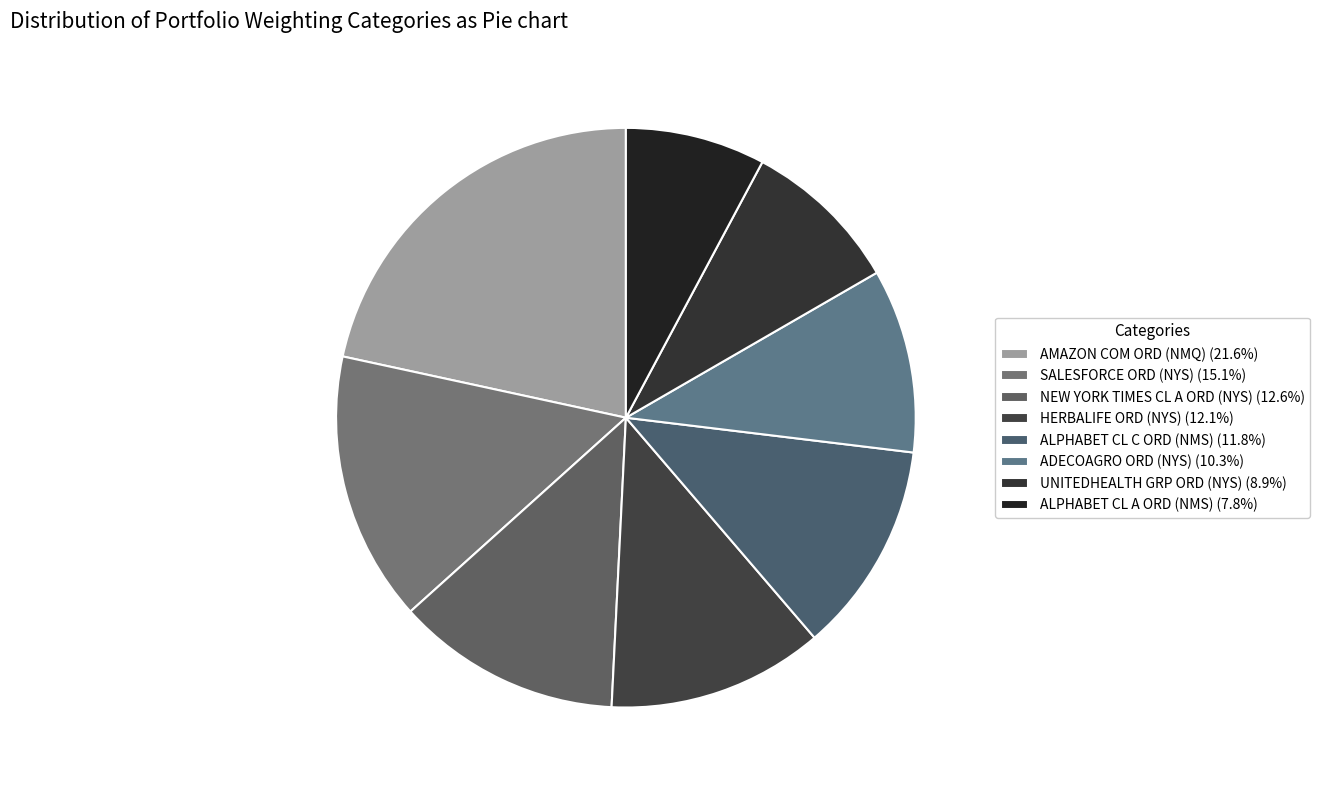

Count the number of slices in the pie.

8